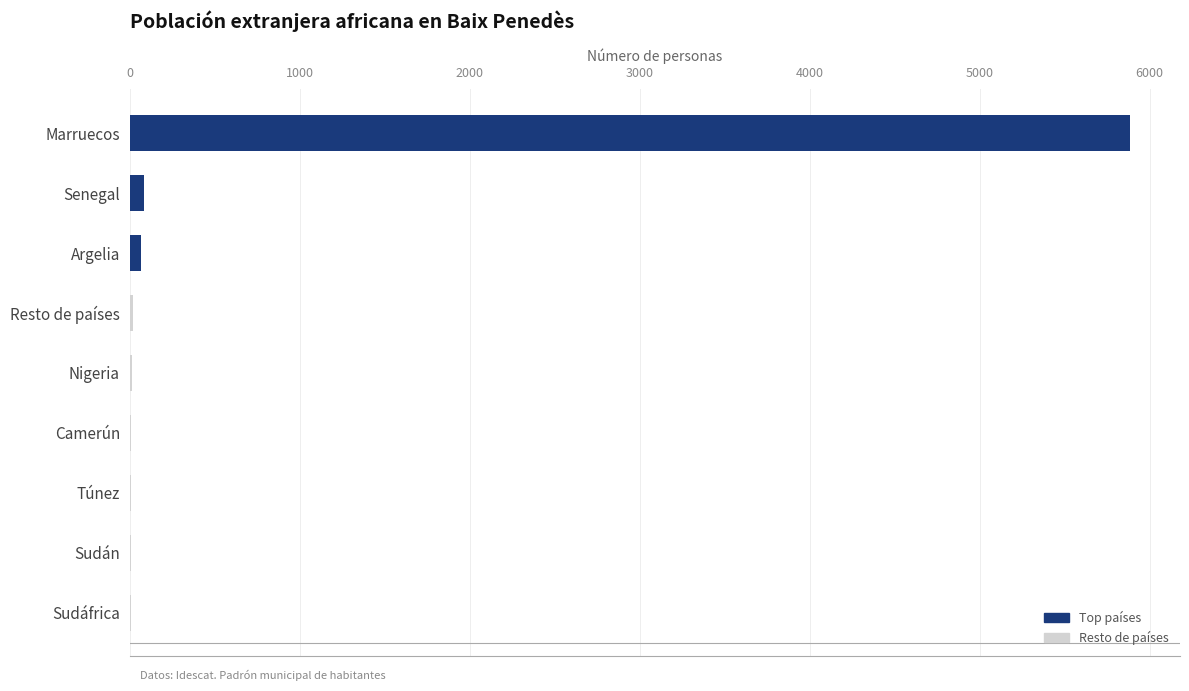

What is the sum of all values?

6107